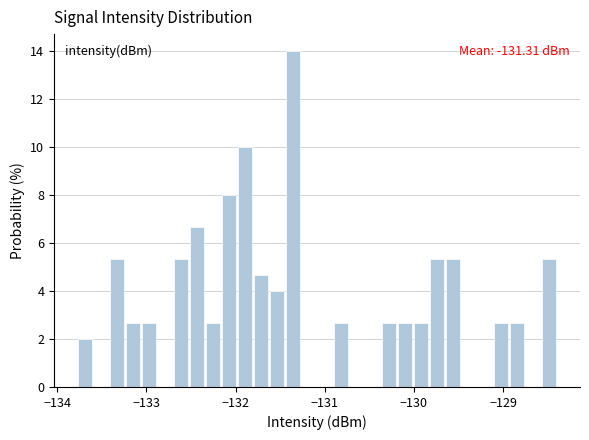

Around what value on the x-axis is the tallest bar? Give the approximate position of its centre, as read against the axis.

-131.4